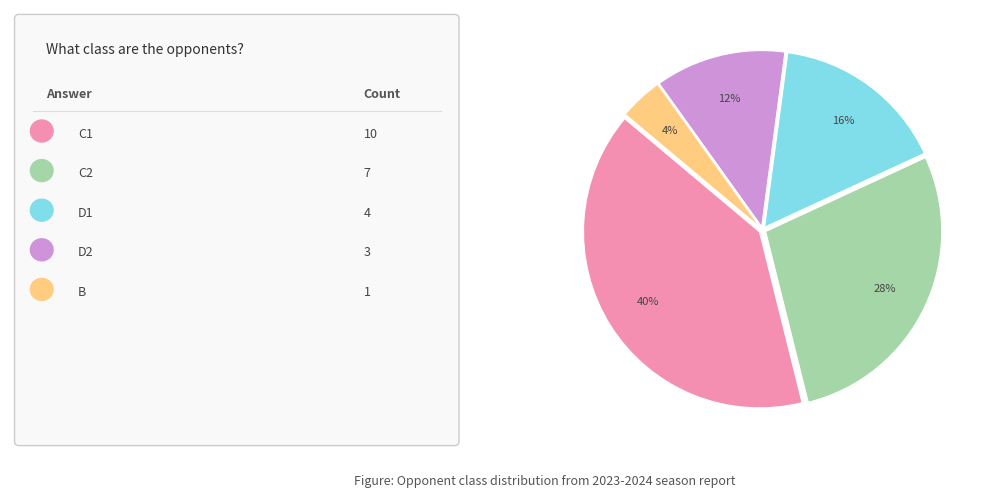

Is there a majority slice in this chart?

No